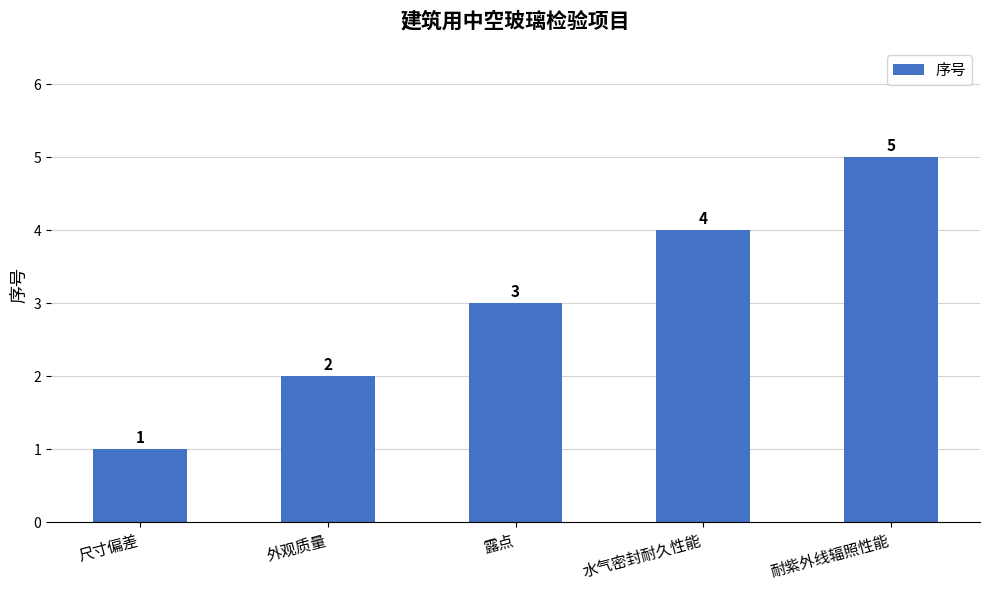

What is the difference between the maximum and second lowest values?

3